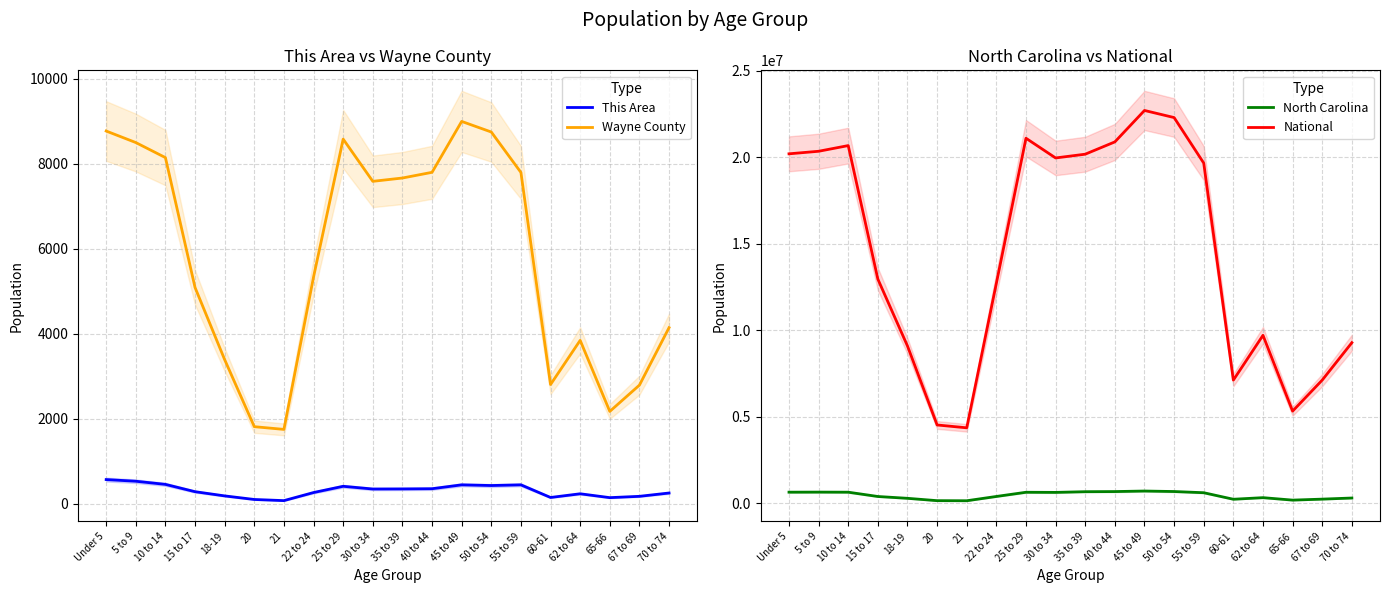

Read the North Carolina value at 10 to 14, to the nearest 100.

631100